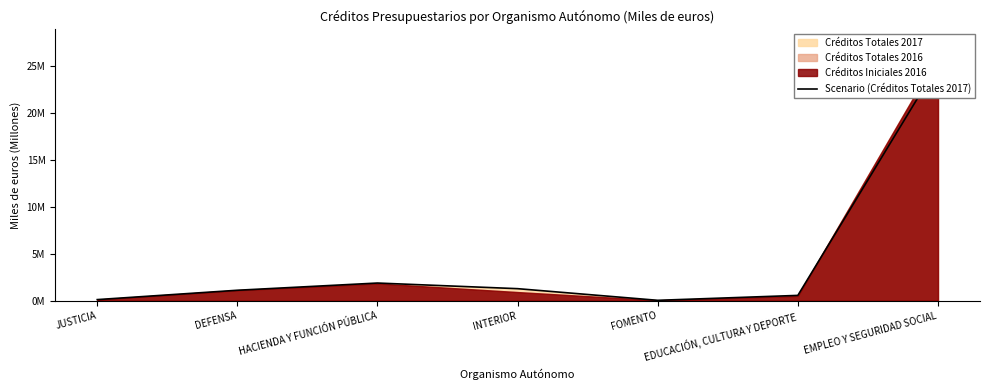

Reading right to left, list all the values displayed in this chart.

EMPLEO Y SEGURIDAD SOCIAL=25.1	EDUCACIÓN, CULTURA Y DEPORTE=0.6	FOMENTO=0.0	INTERIOR=1.3	HACIENDA Y FUNCIÓN PÚBLICA=1.9	DEFENSA=1.1	JUSTICIA=0.1